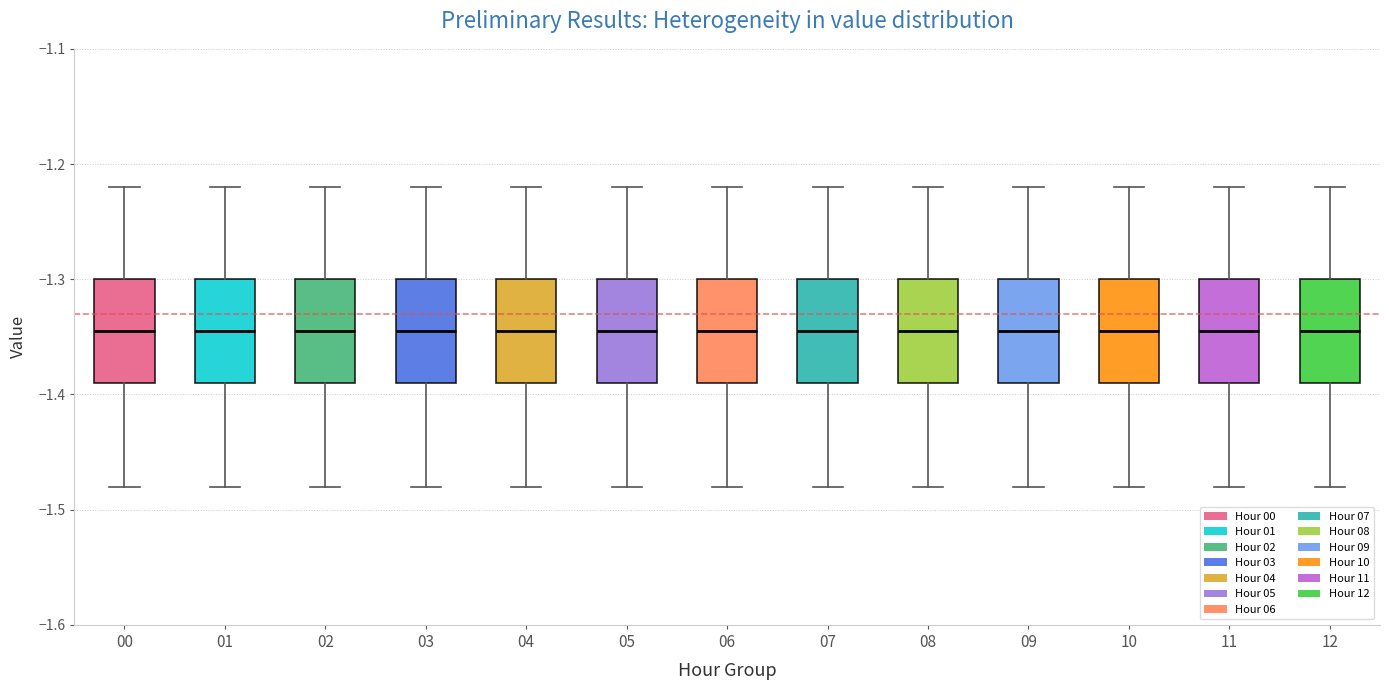

Where does the median line of the box at x = 05 sit on the y-axis? The values are not printed on the chart, so give them approximately, as read against the axis.

-1.34